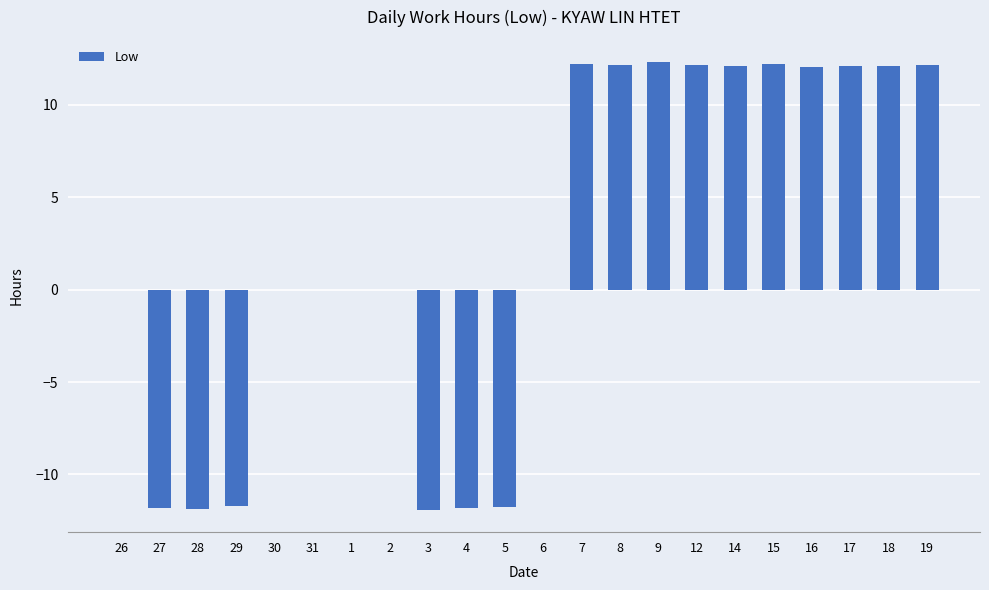

Count the number of categories in the chart.

22